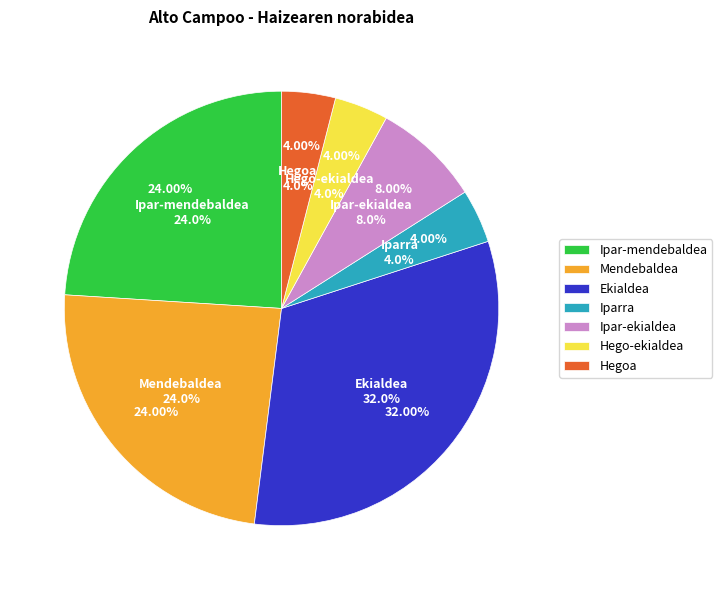

Does Hegoa account for over 50% of the chart?

No